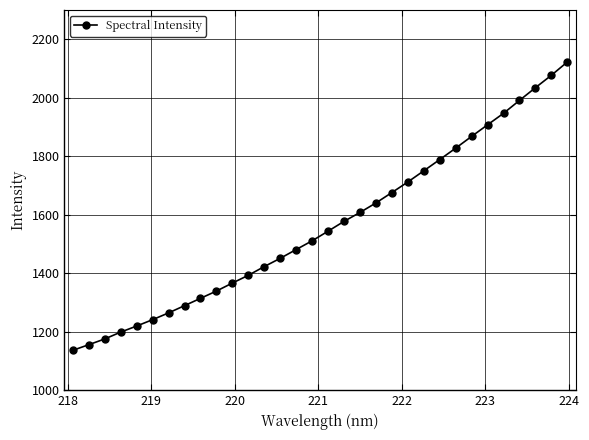

What is the smallest value displayed?

1136.4